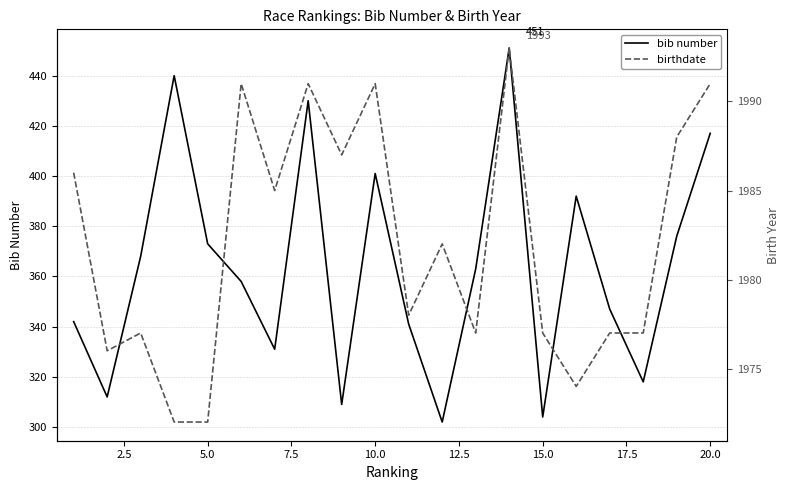

List the series in order of their peak value, highest first.

birthdate, bib number